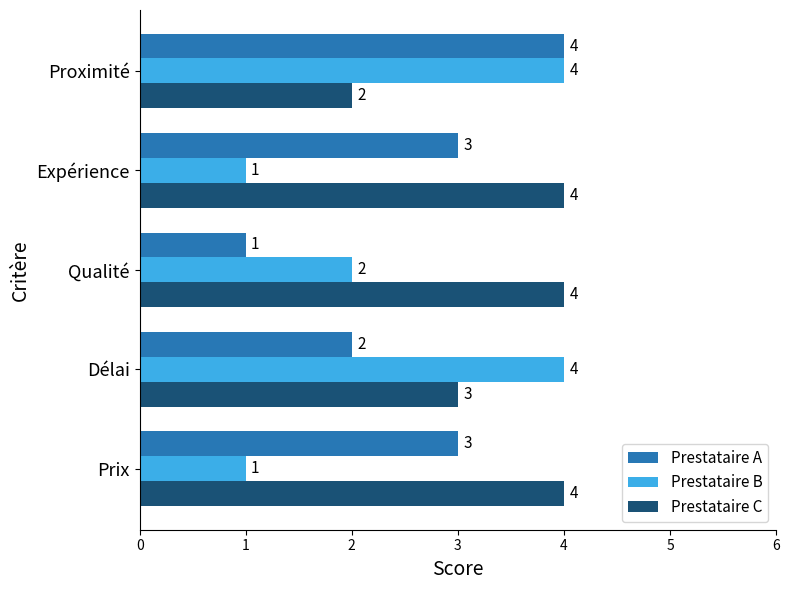

What is the difference between the Prestataire B values at Délai and Prix?

3